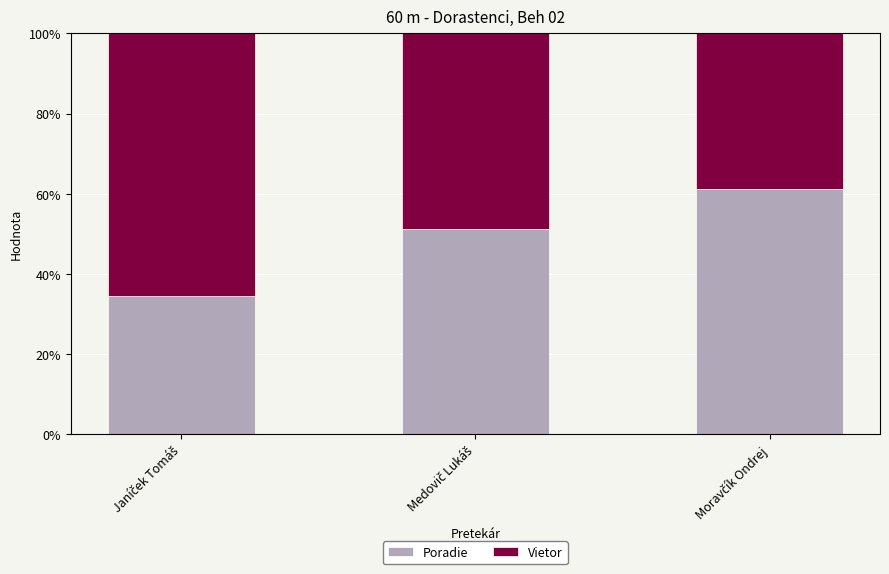

What is the highest value of the Poradie series?

61.2